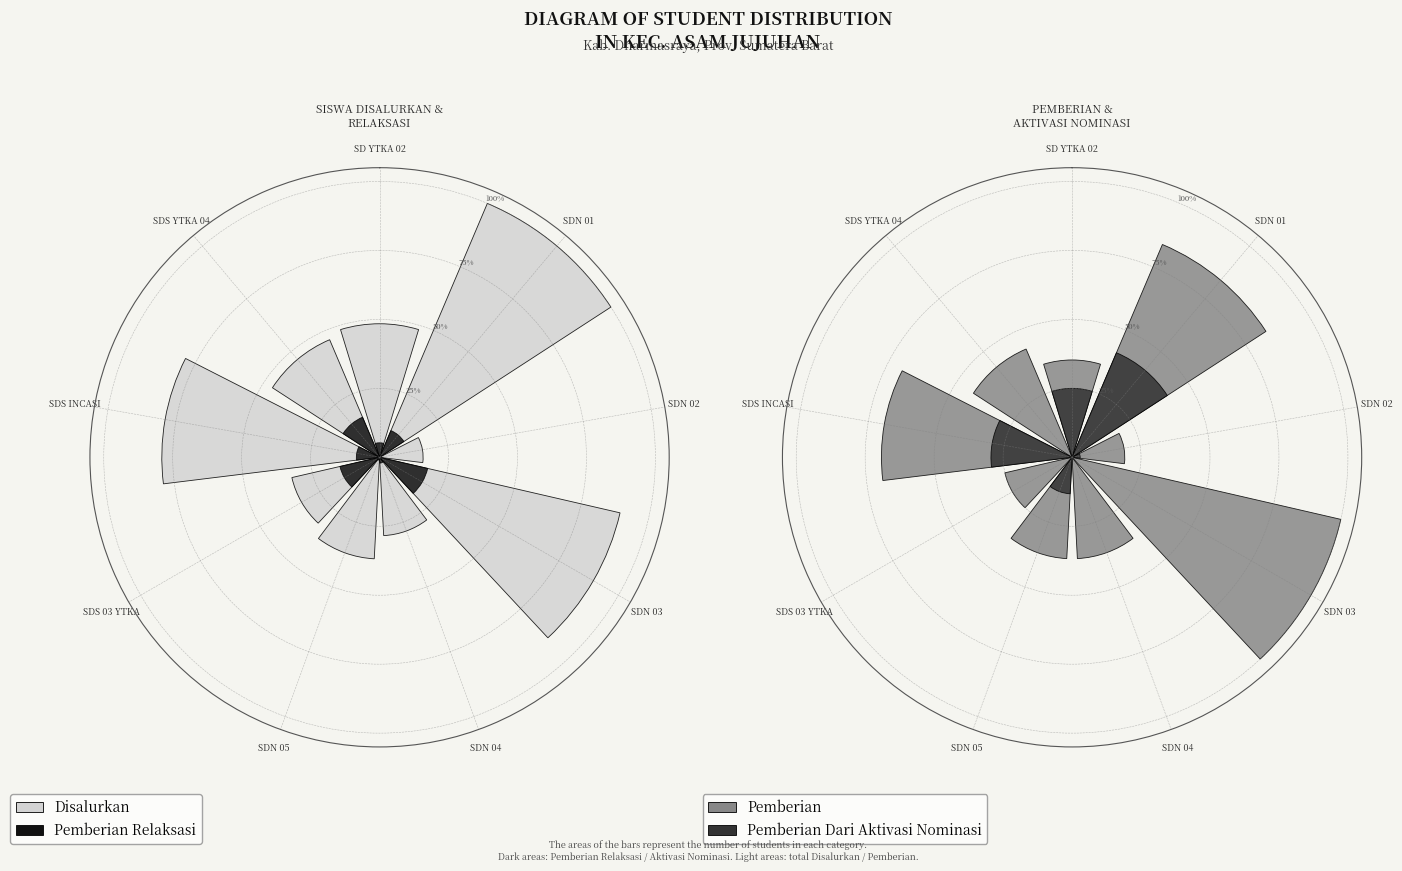

Which slice is the largest?

SDN 01 ASAM JUJUHAN